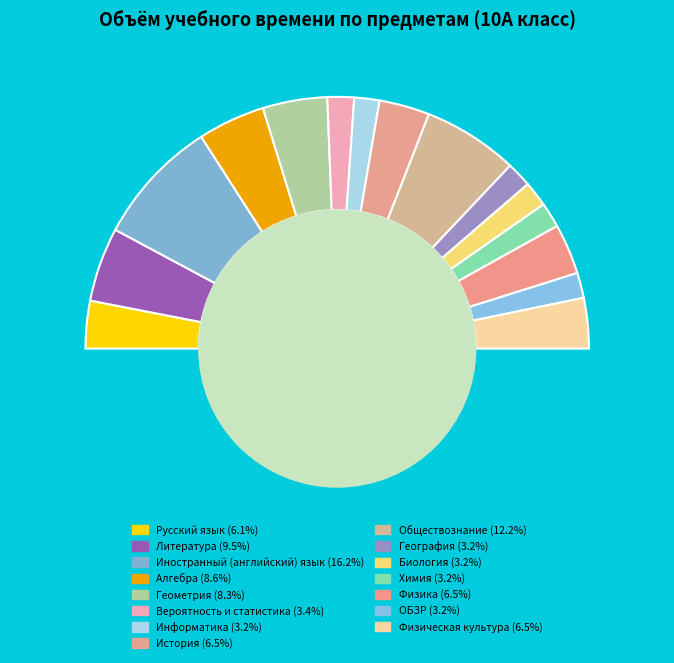

Is Физика the majority of the pie?

No